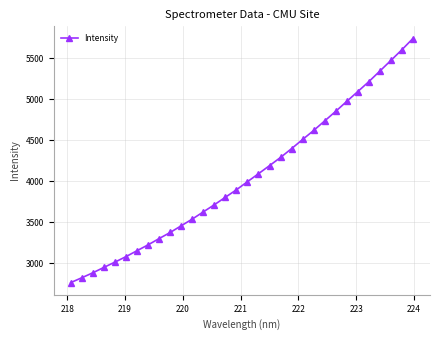

What is the difference between the maximum and minimum values?

2972.9